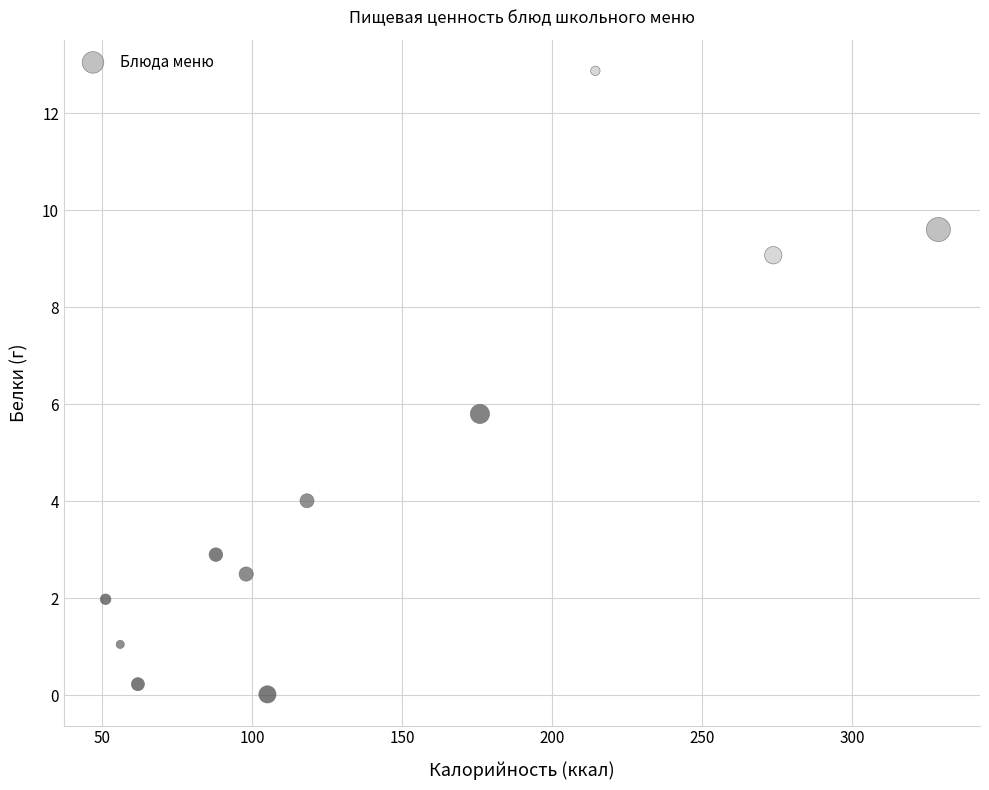

What is the average Y value?

4.5